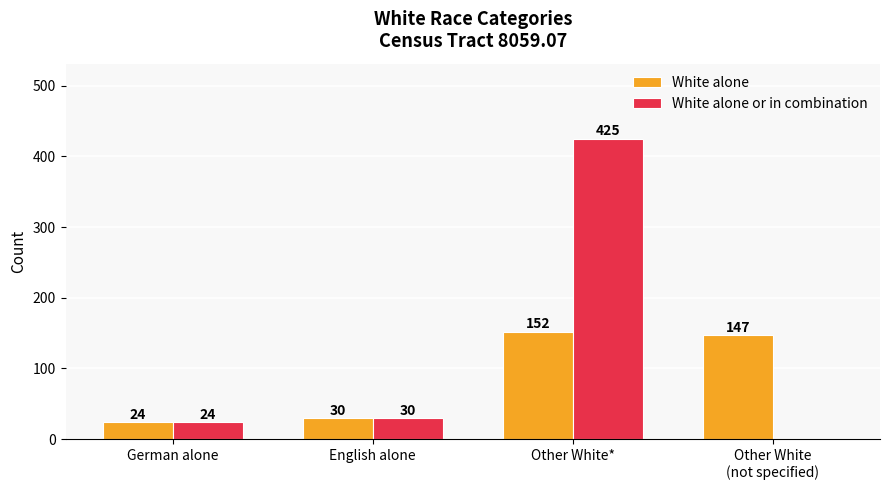

Is the value of White alone at Other White* greater than the value of White alone or in combination at Other White*?

No